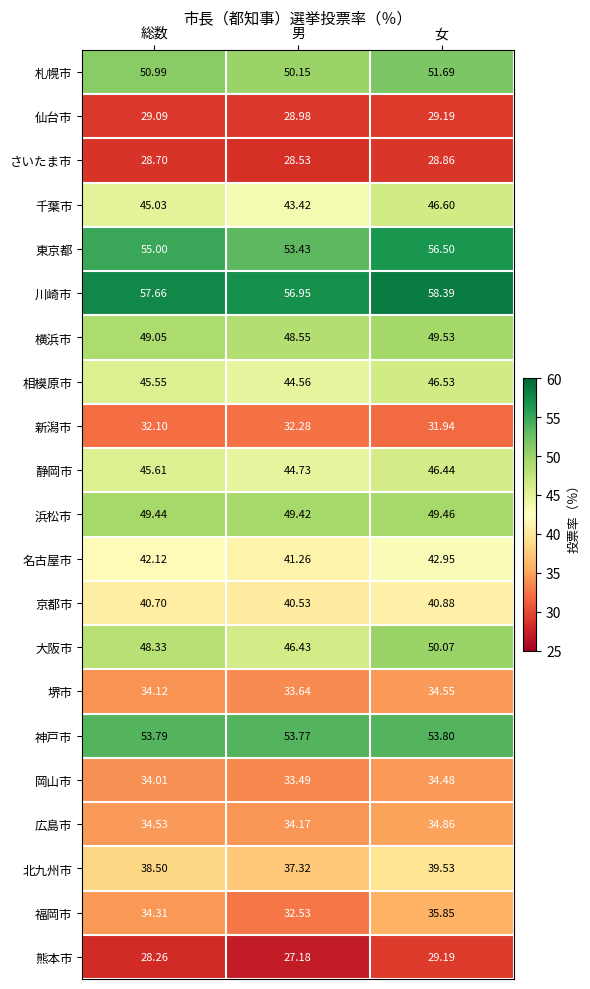

At how many categories does at least one series exceed 44?

3